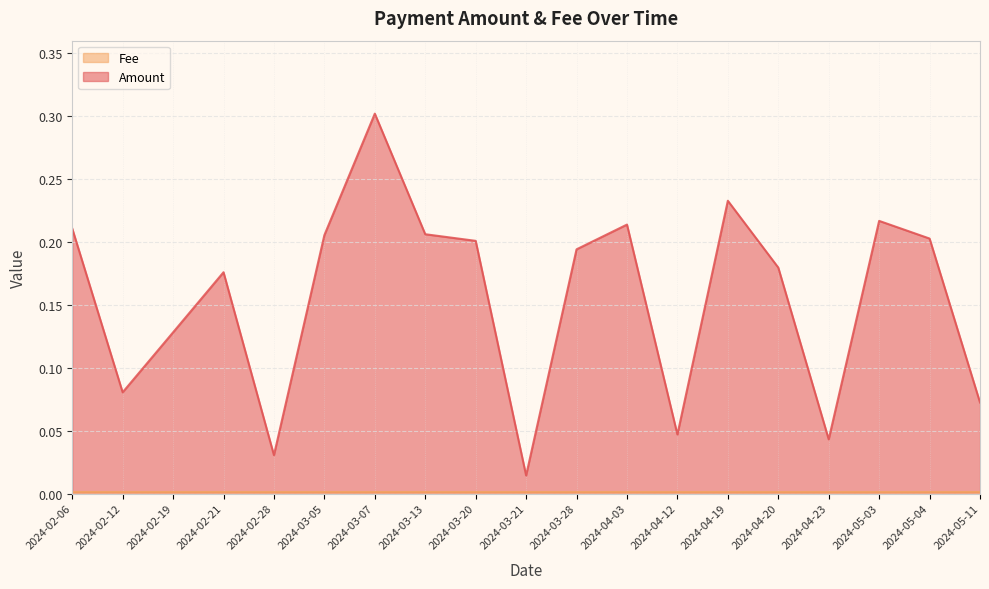

What value does the data have at 2024-04-03?

0.2